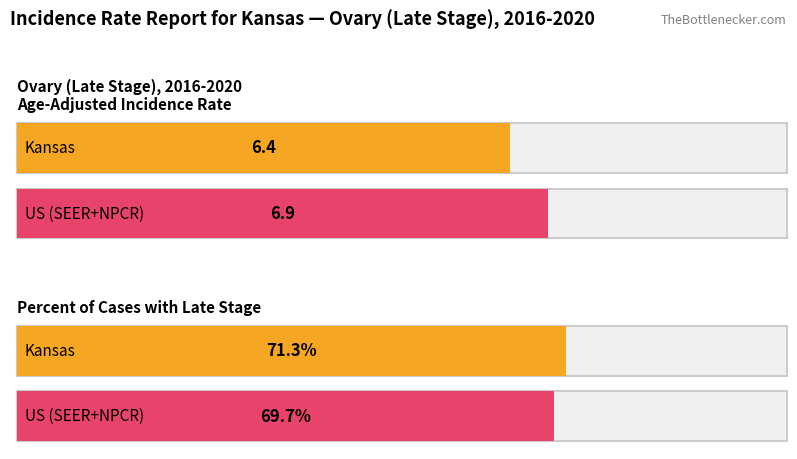

What is the minimum value shown in the chart?

6.4